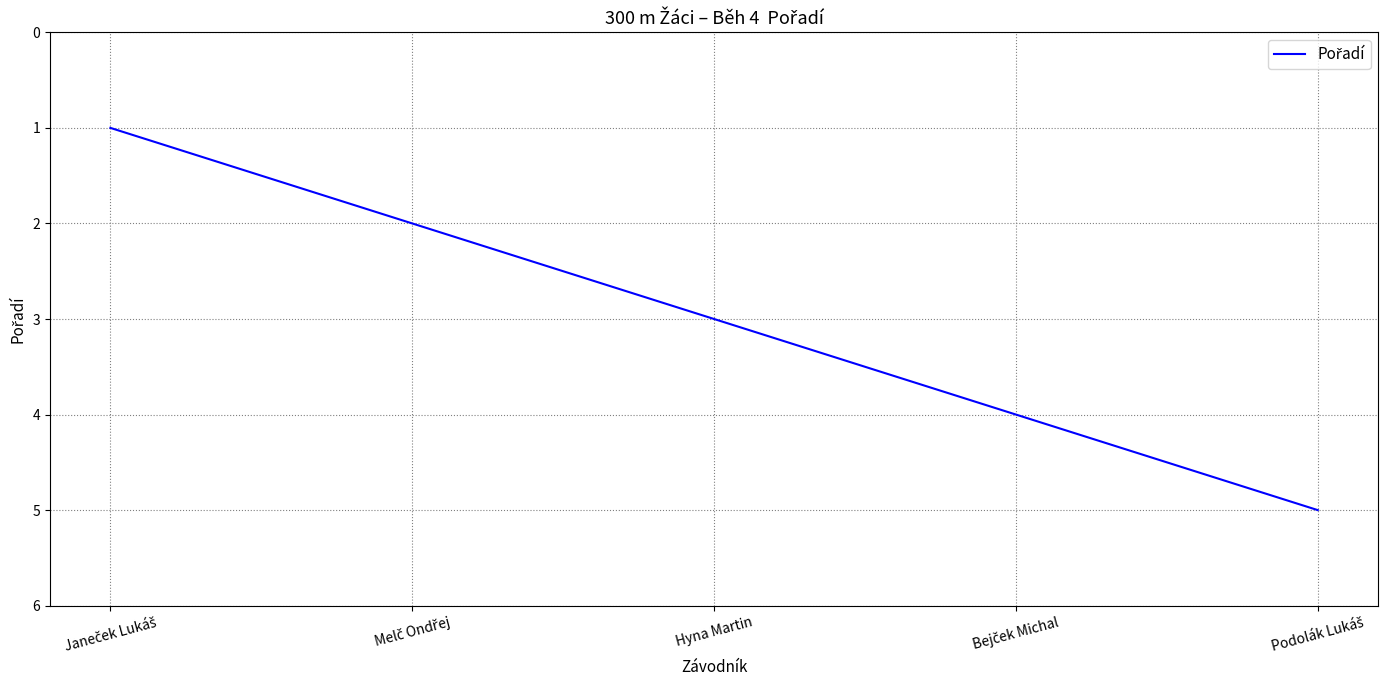

True or false: the data has more than 0 interior local peaks.

False